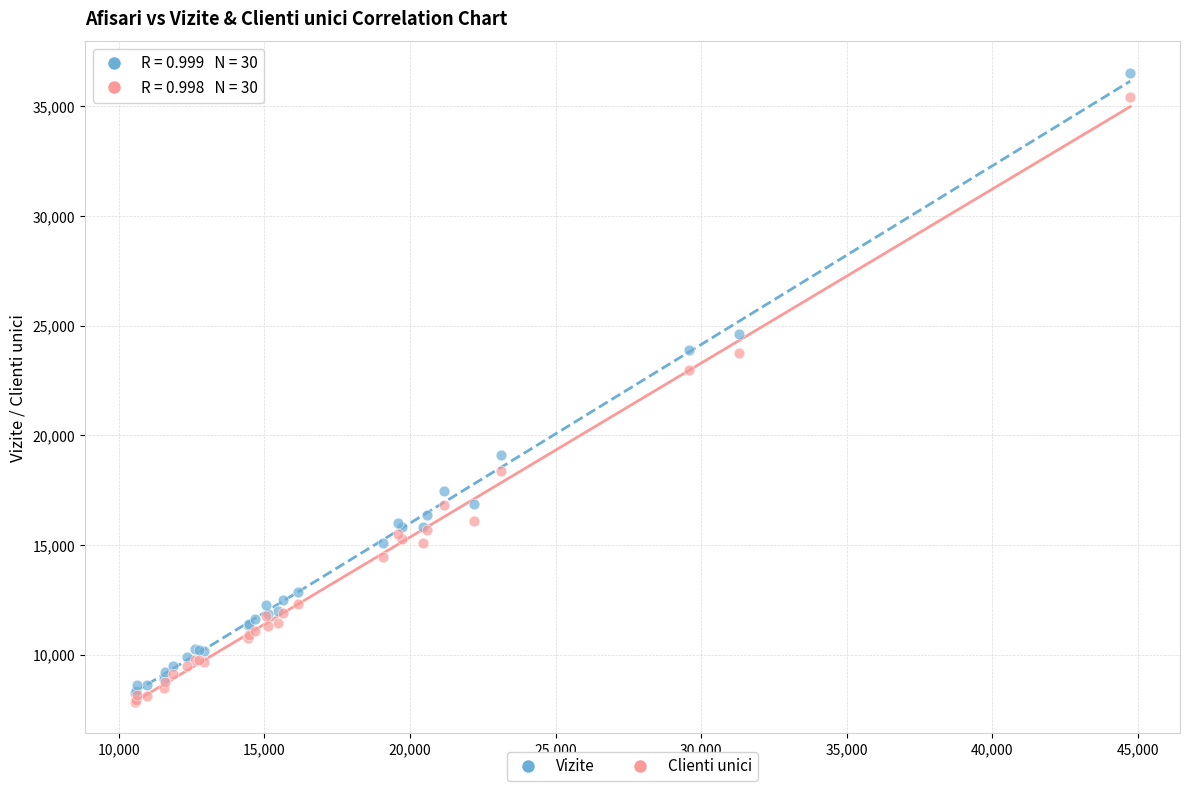

In the Vizite series, what Y value is closest to 22397?

23873